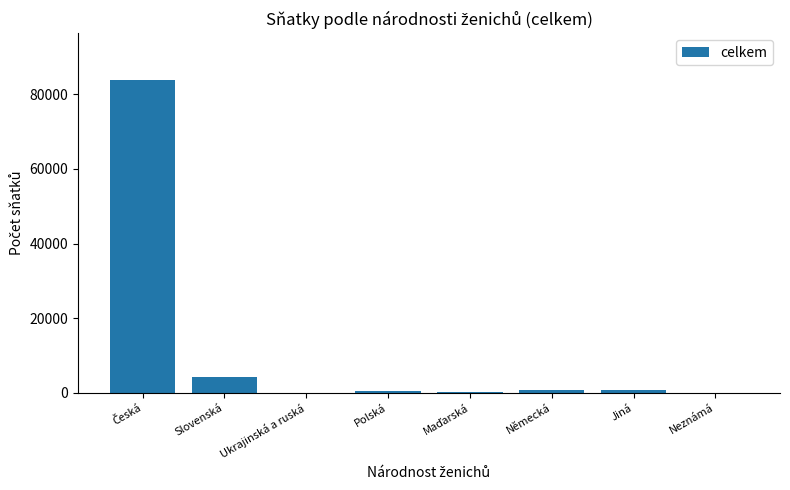

Where is the data nearest to the value 41885?

Slovenská